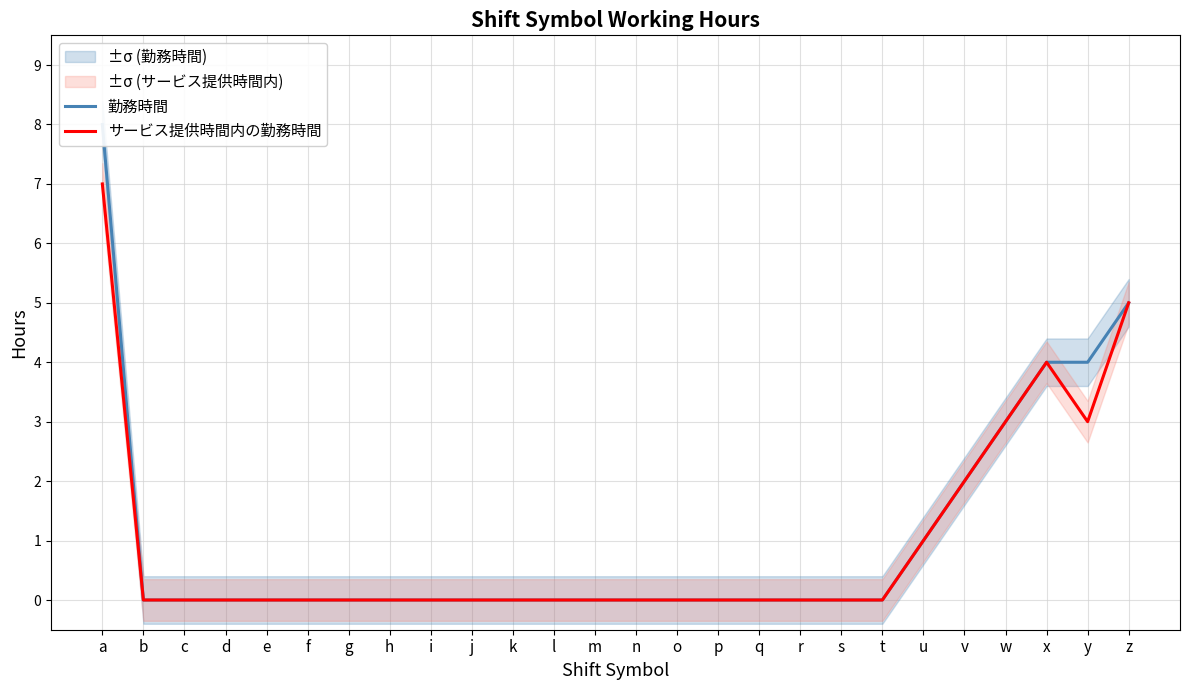

Which has a higher value, d or y?

y